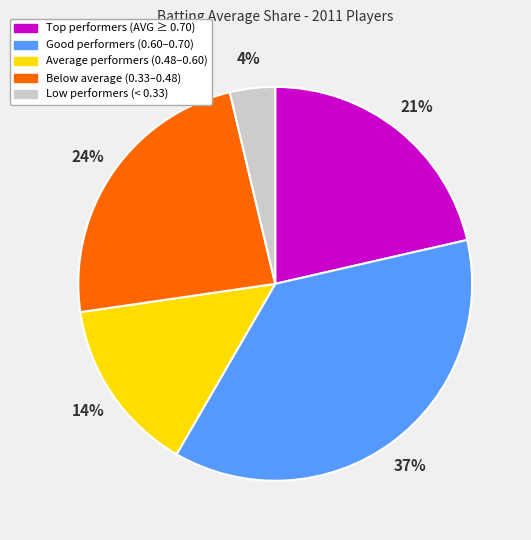

To the nearest percent, what portion does Average performers (0.48–0.60) represent?

14%